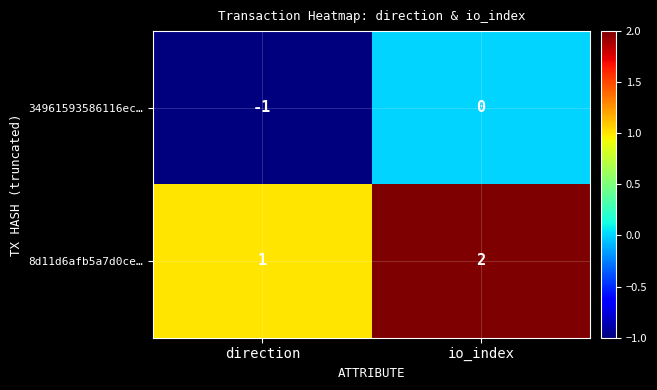

At which label is 8d11d6afb5a7d0ce… closest to 1?

direction